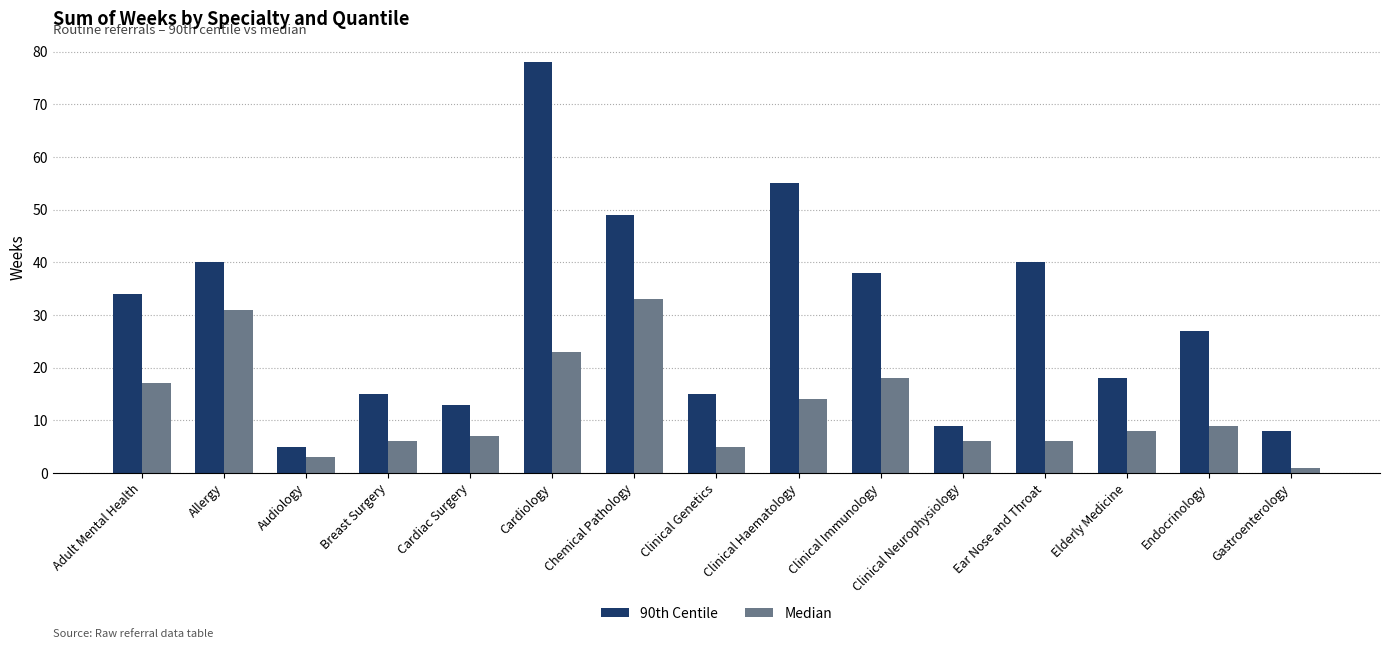

At which category is the sum across all series the highest?

Cardiology